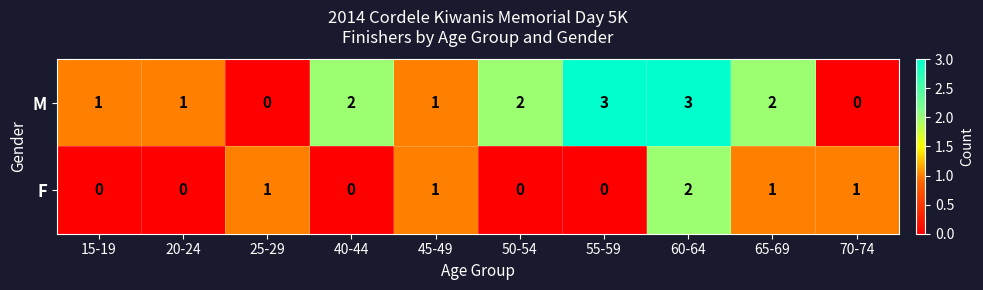

At 40-44, list the series in order from smallest to largest.

F, M